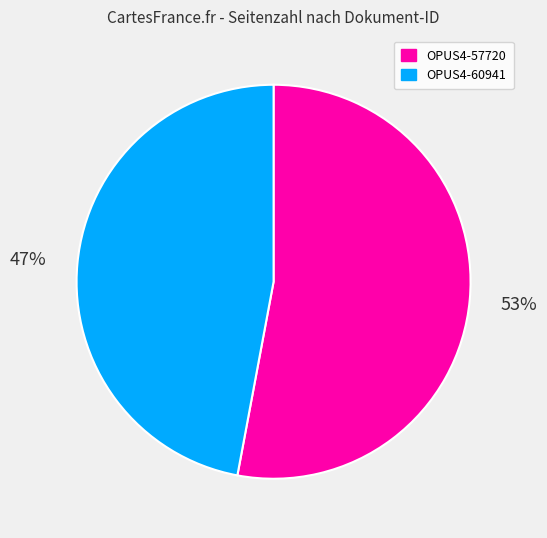

Does any single category account for the majority?

Yes